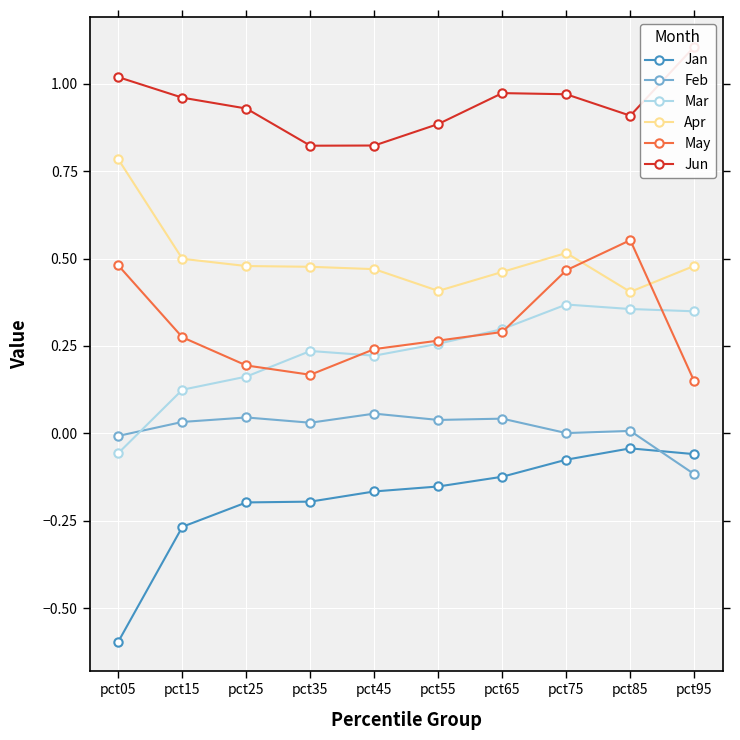

What is the difference between the Mar values at pct25 and pct55?

0.1